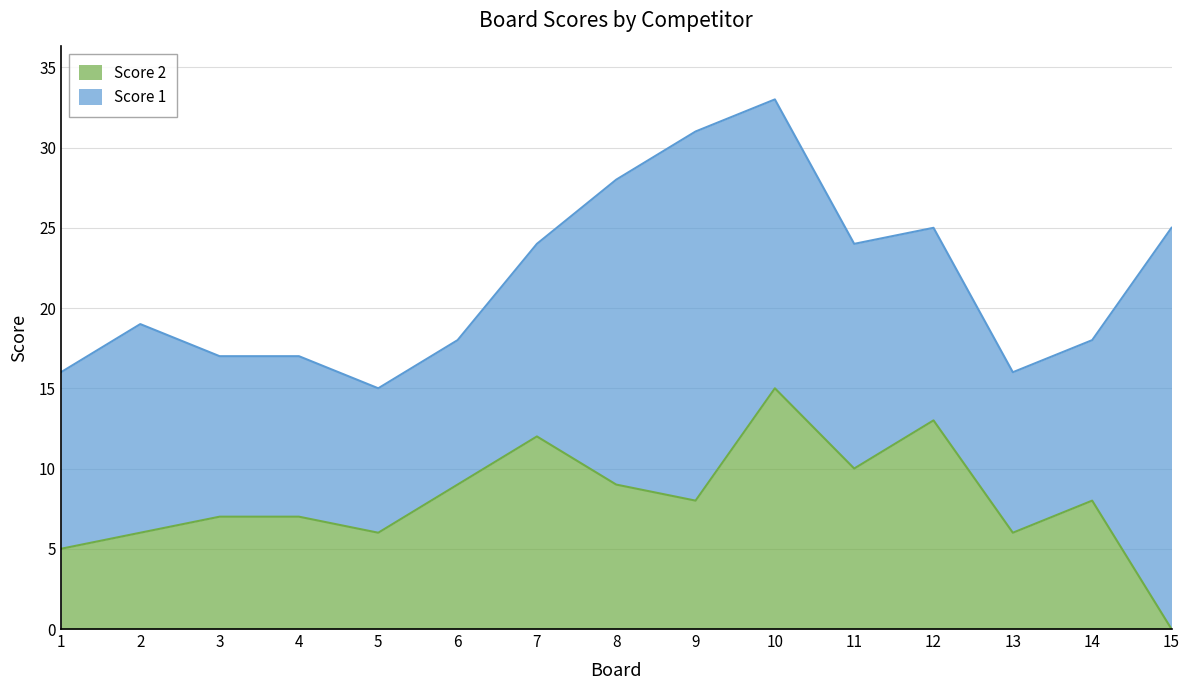

Which has a higher value, 14 or 7?

7